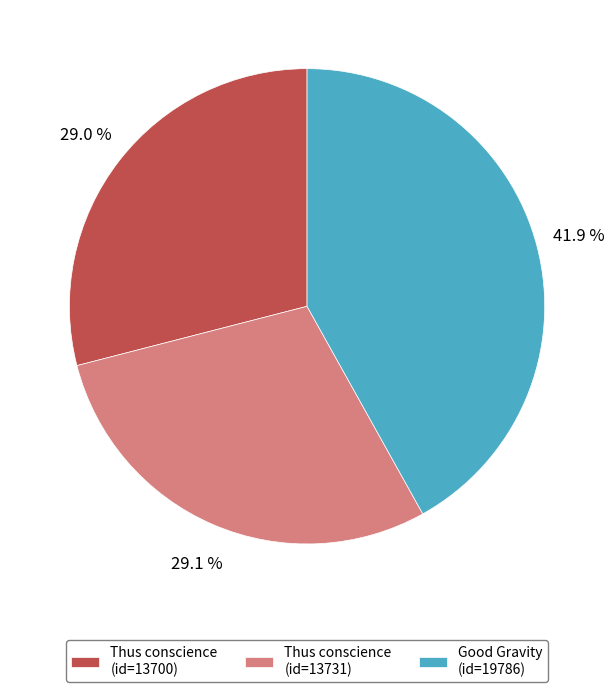

True or false: Thus conscience (id=13731) accounts for 19% of the total.

False